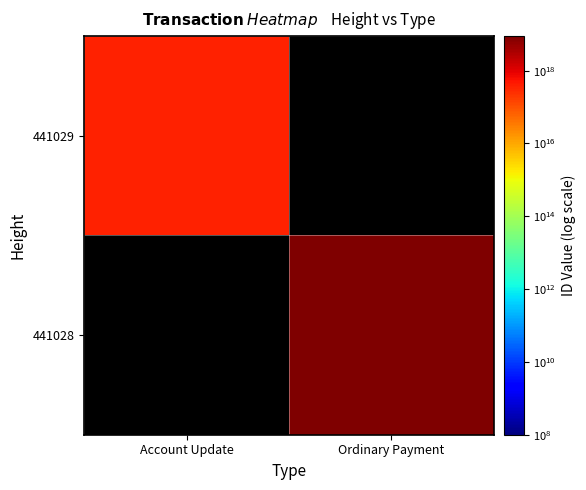

List the labels in order of 441028 value, largest first.

Account Update, Ordinary Payment